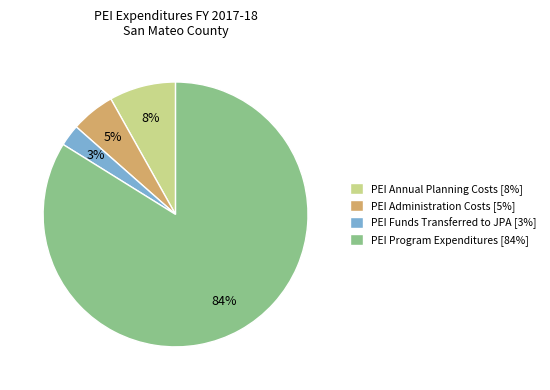

To the nearest percent, what is the combined percentage of PEI Funds Transferred to JPA [3%] and PEI Annual Planning Costs [8%]?

11%